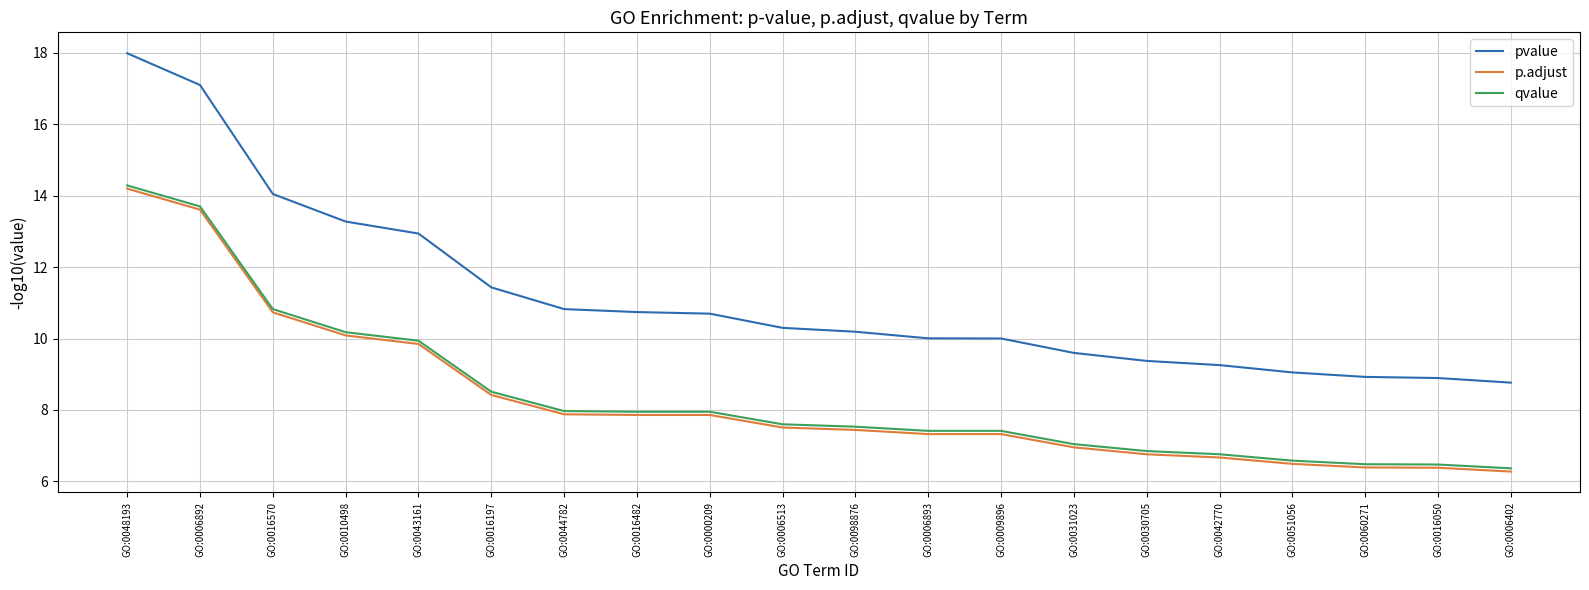

Which series has the largest range (max minus min)?

pvalue